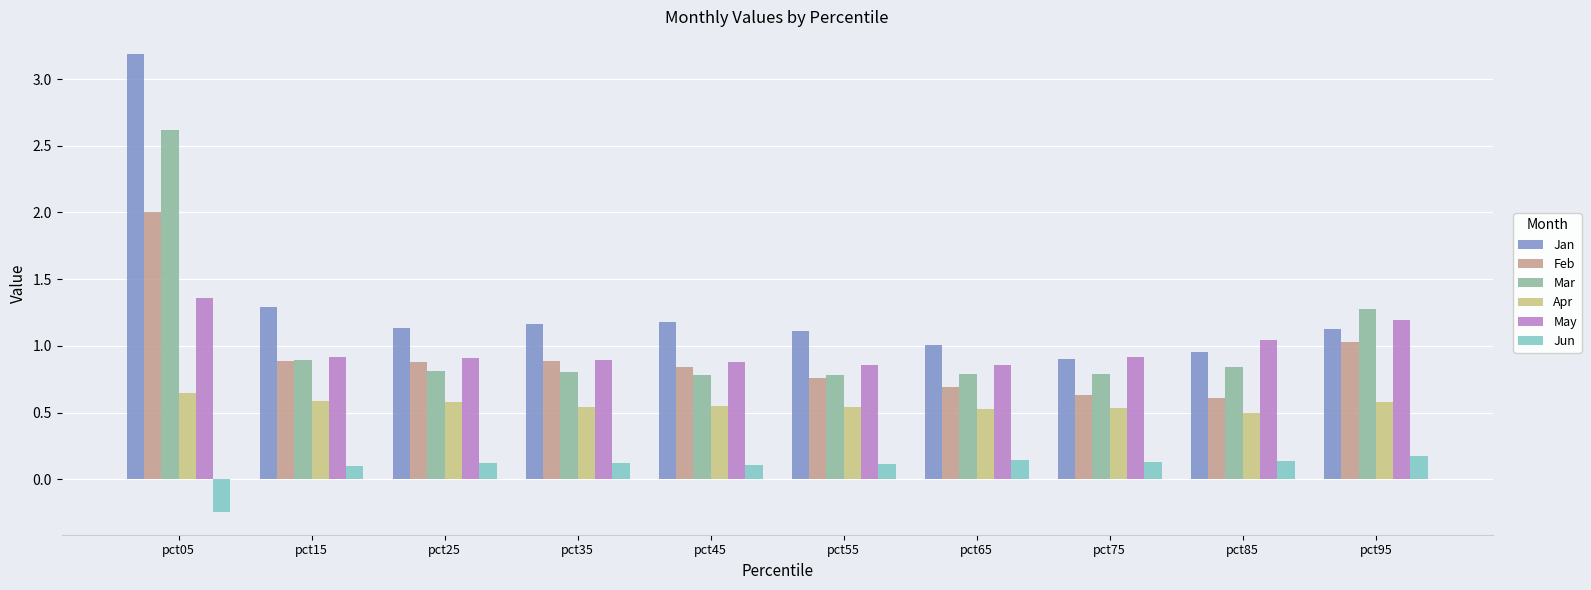

What is the maximum value shown in the chart?

3.2